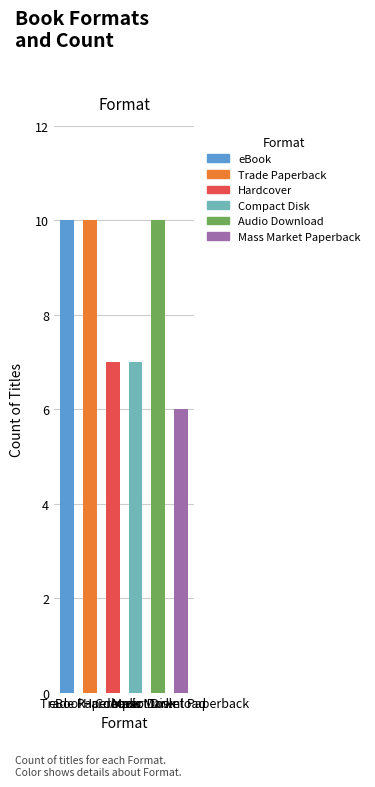

Reading left to right, what are all the values shown in this chart?

eBook=10	Trade Paperback=10	Hardcover=7	Compact Disk=7	Audio Download=10	Mass Market Paperback=6